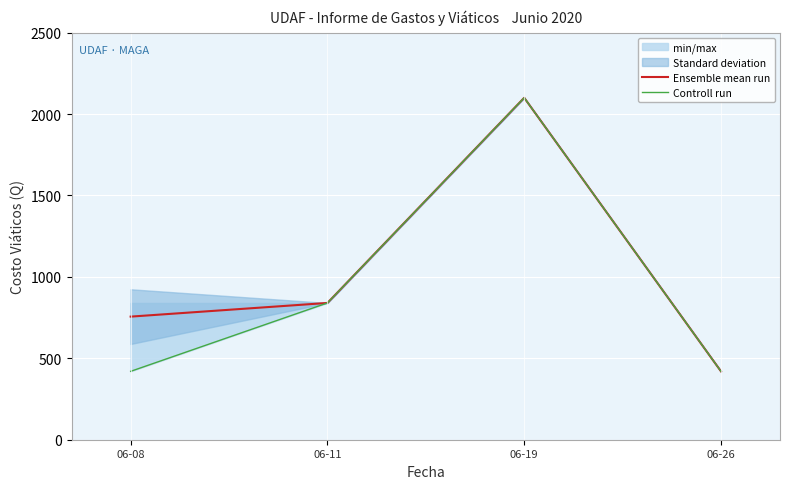

Rank the series by their average value, from highest to lowest.

Ensemble mean run, Controll run